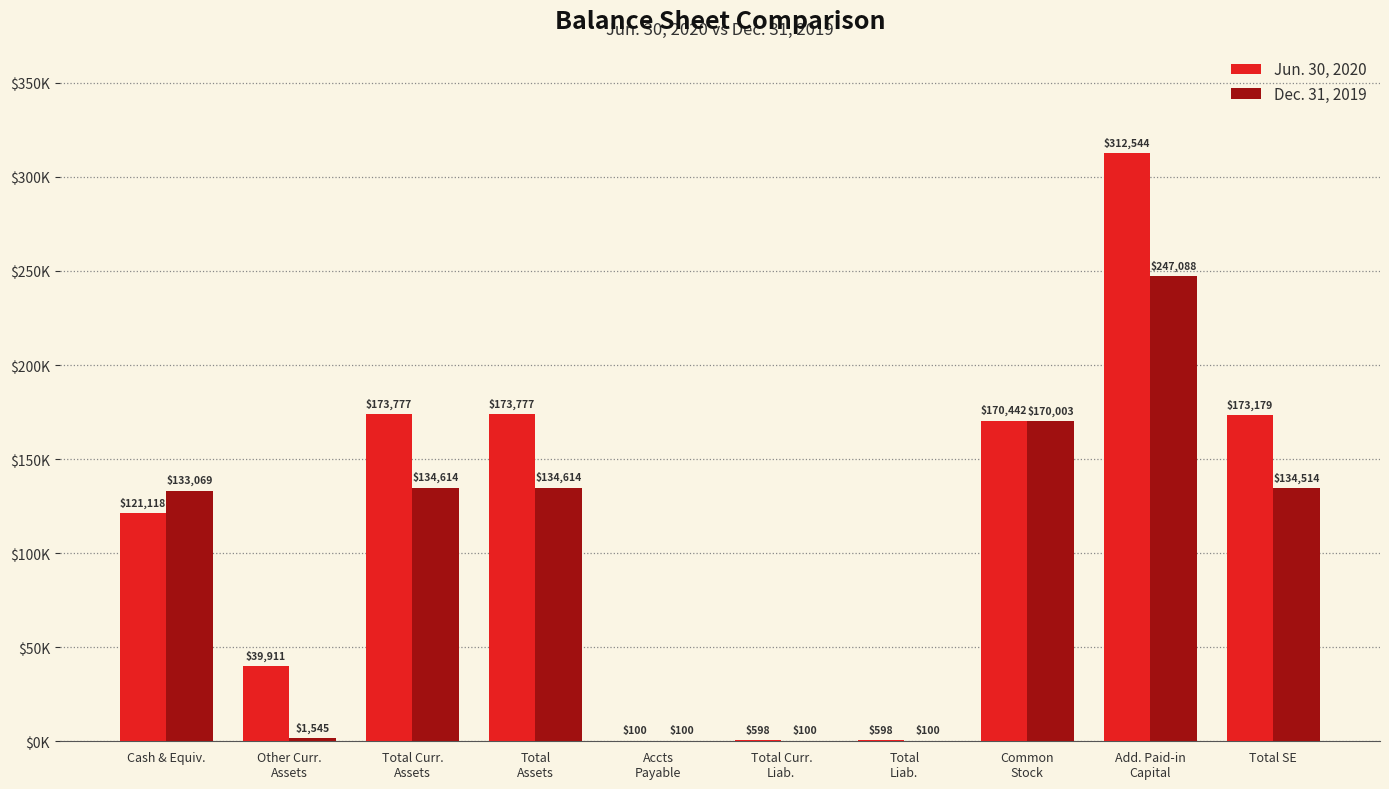

What are all the series names shown in the legend?

Jun. 30, 2020, Dec. 31, 2019